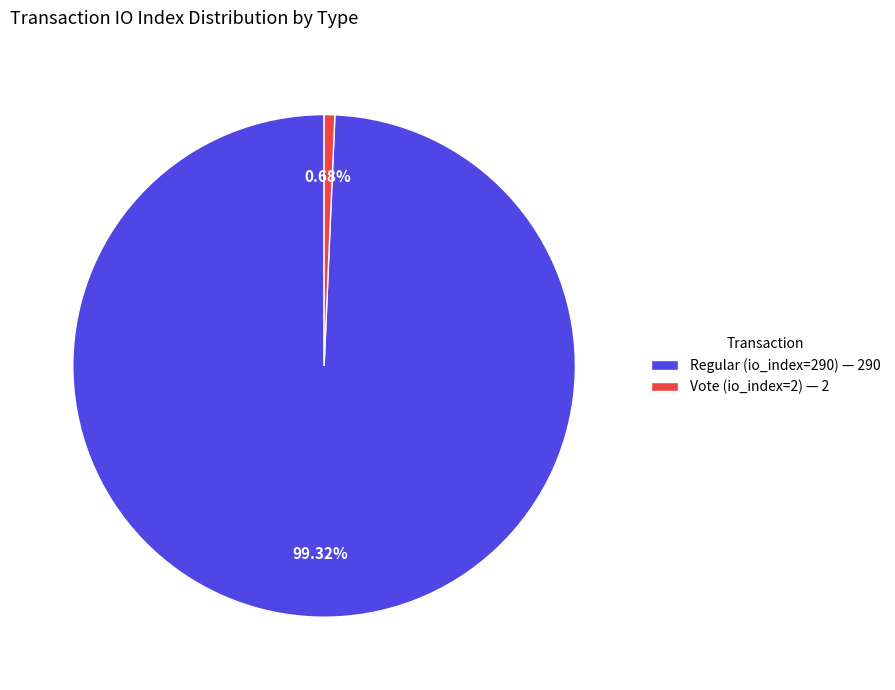

The Vote (io_index=2) slice represents 11% of the pie. True or false?

False